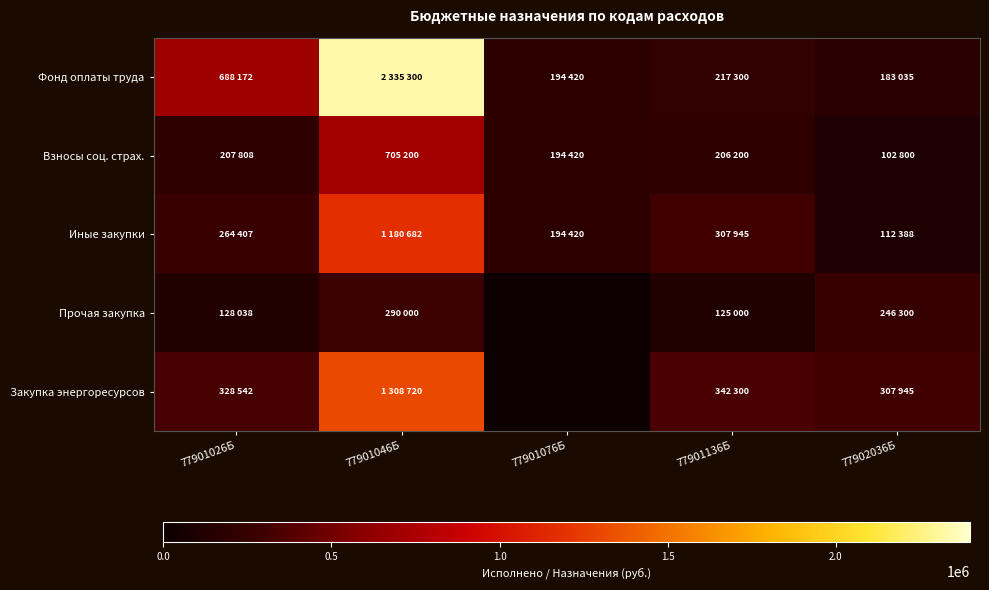

Which category has the lowest value across all series?

77901076Б